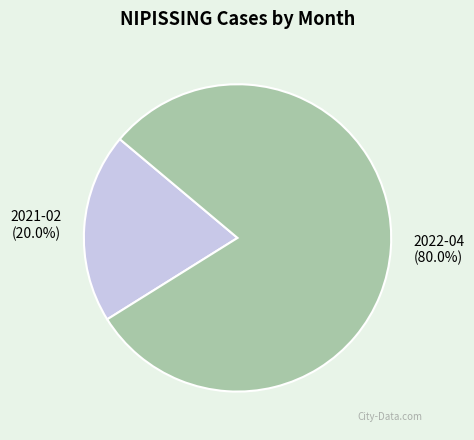

Which category has the smallest portion of the pie?

2021-02